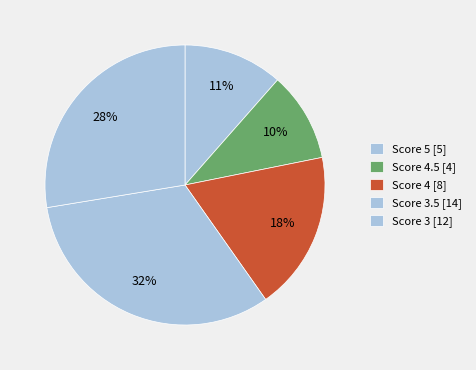

How many segments does this pie chart have?

5